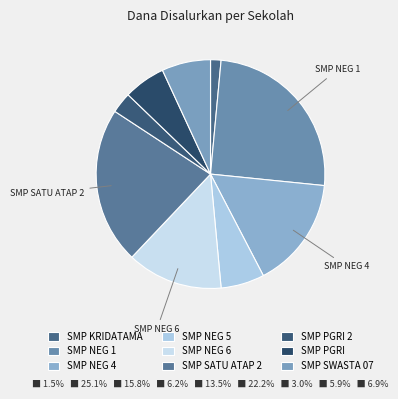

How many segments does this pie chart have?

9